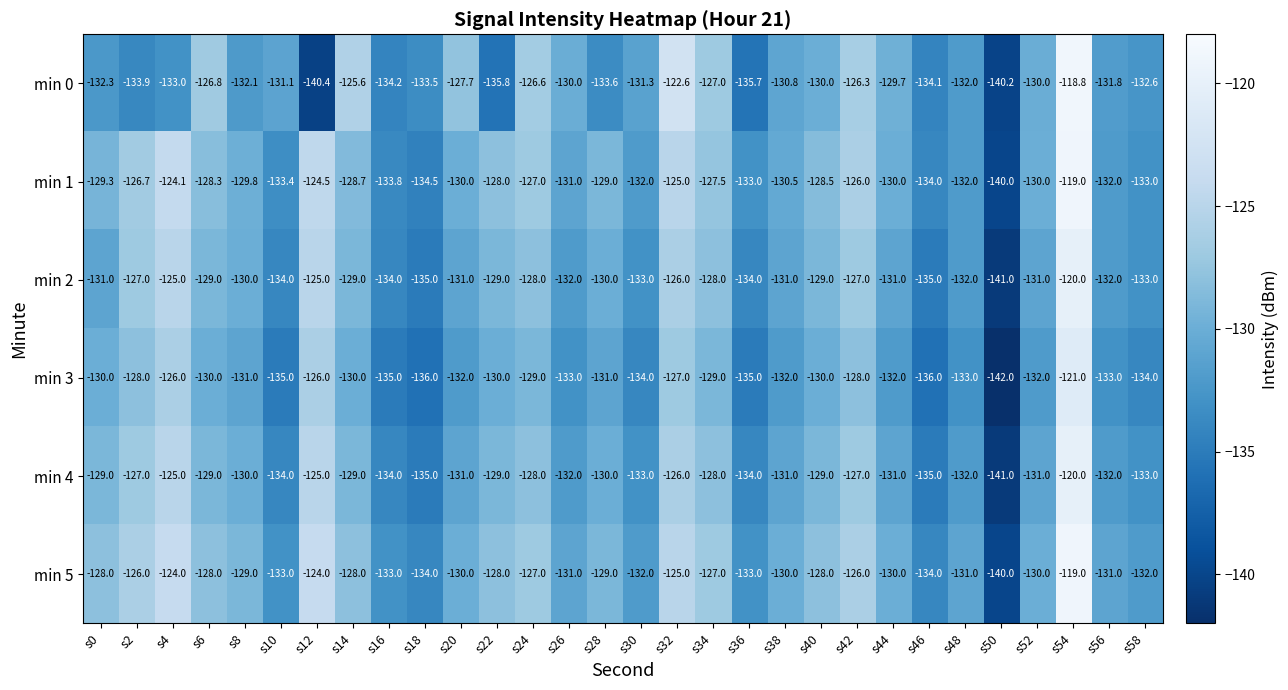

What is the total value across all series at s8?

-781.9